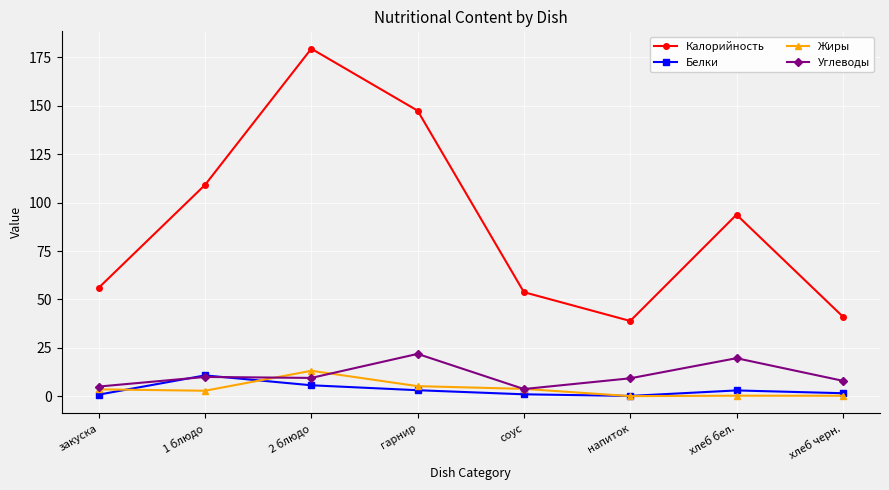

What is the label of the 4th point from the right?

соус